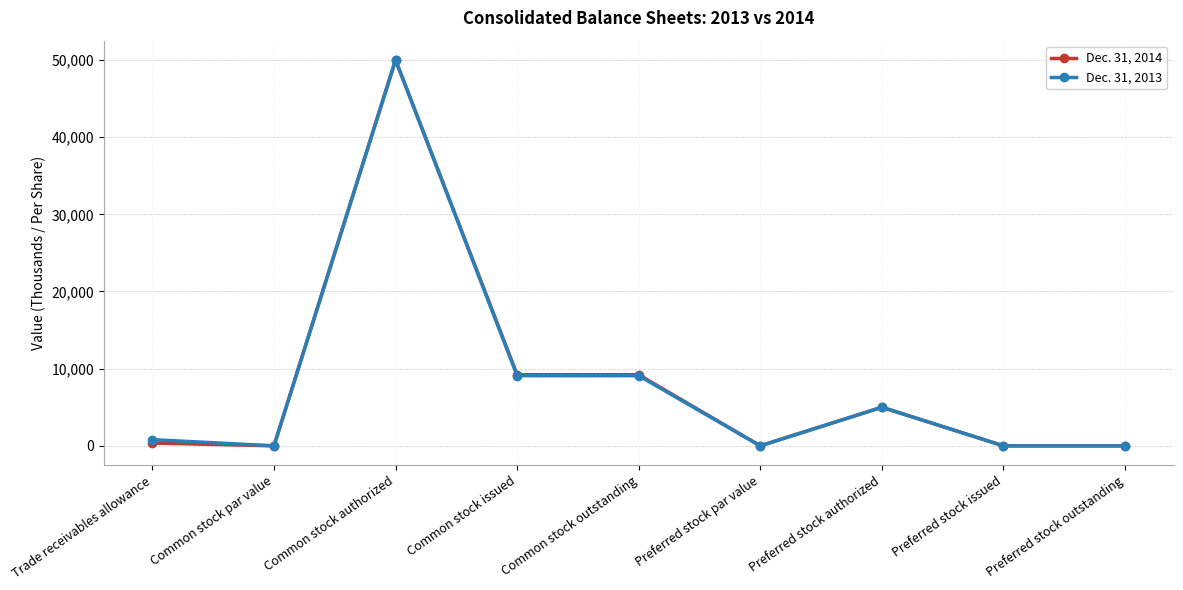

List the series in order of their overall mean, highest first.

Dec. 31, 2013, Dec. 31, 2014